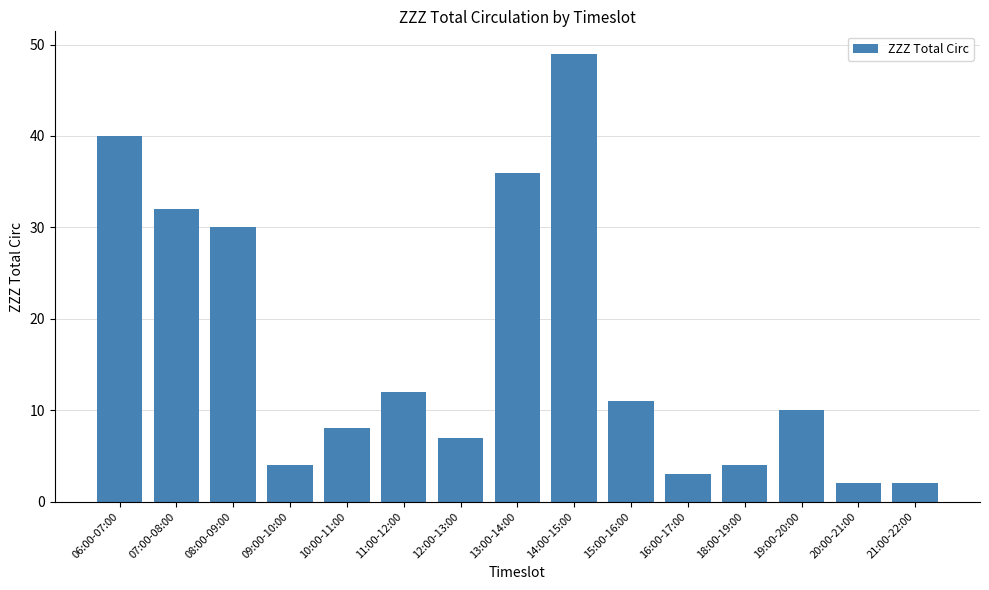

Read the value at 13:00-14:00, to the nearest 5.

35